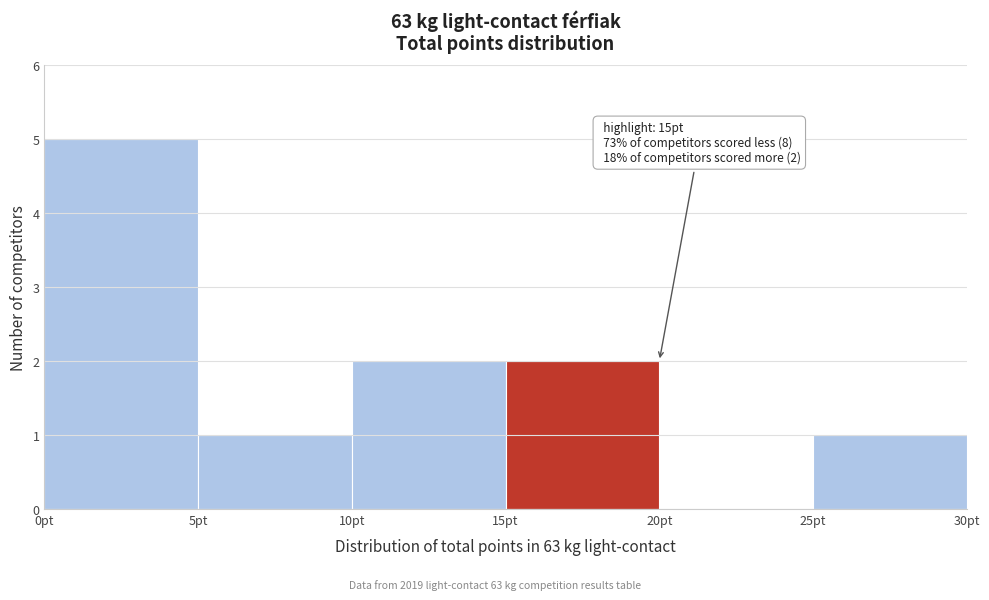

Over which range of the x-axis is the bar tallest?

0 to 5